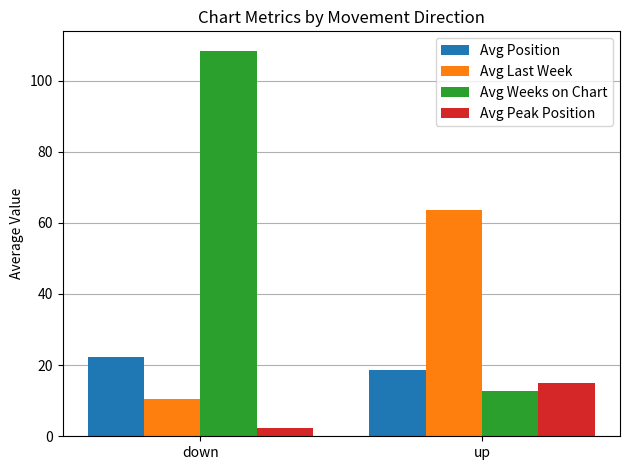

Are the bars horizontal?

No